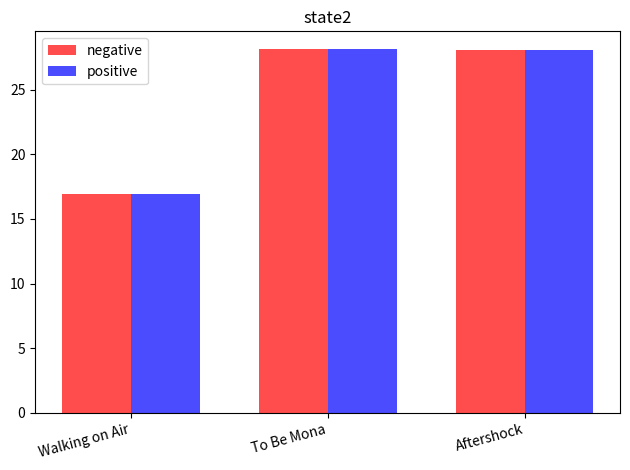

At which label is negative closest to 22?

Walking on Air